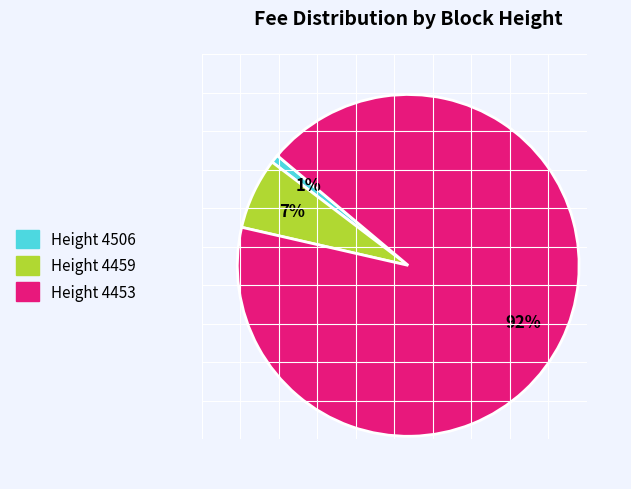

Is there any slice that represents more than half of the pie?

Yes